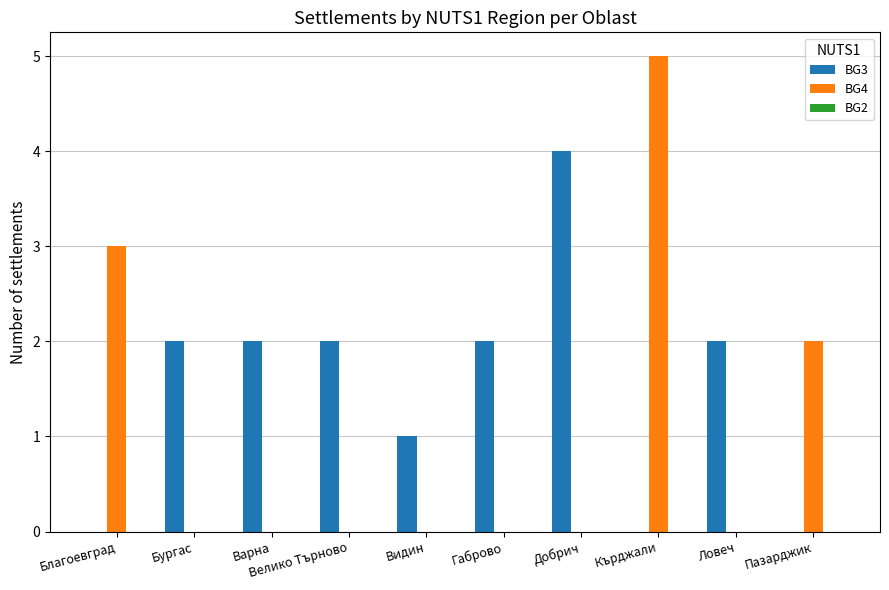

At which label does BG4 reach its peak?

Кърджали